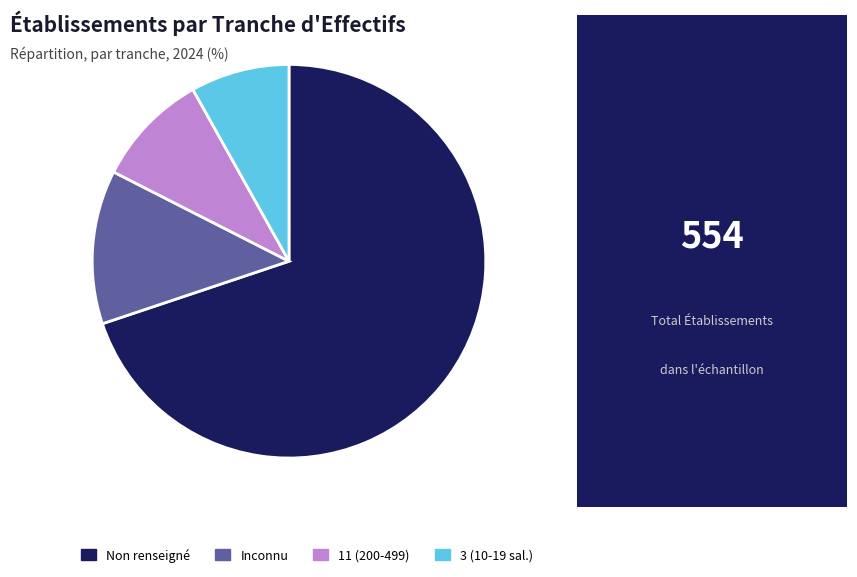

The Inconnu slice represents 13% of the pie. True or false?

True